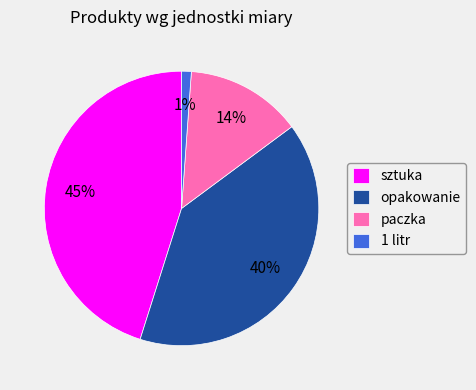

What percentage is the paczka slice, to the nearest percent?

14%